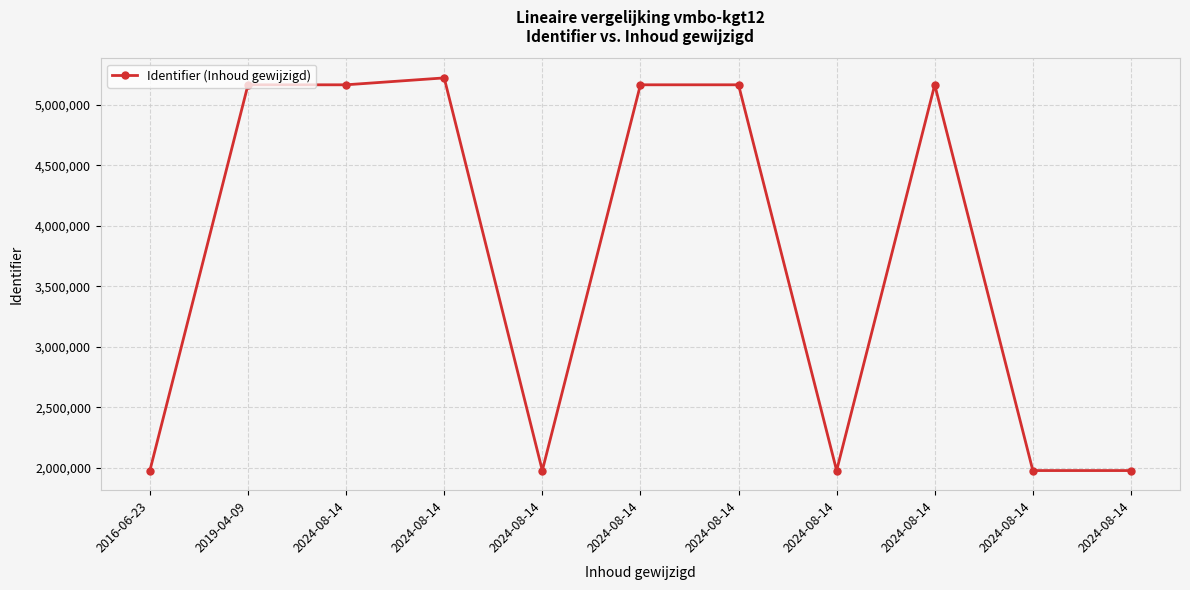

Does the chart display data point markers on the line(s)?

Yes